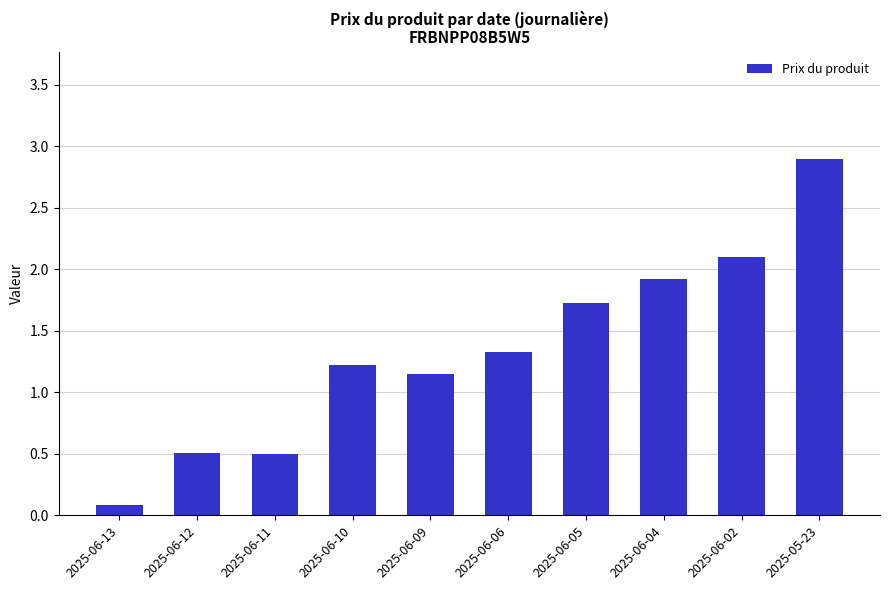

True or false: the data shows 2.9 at 2025-05-23.

True